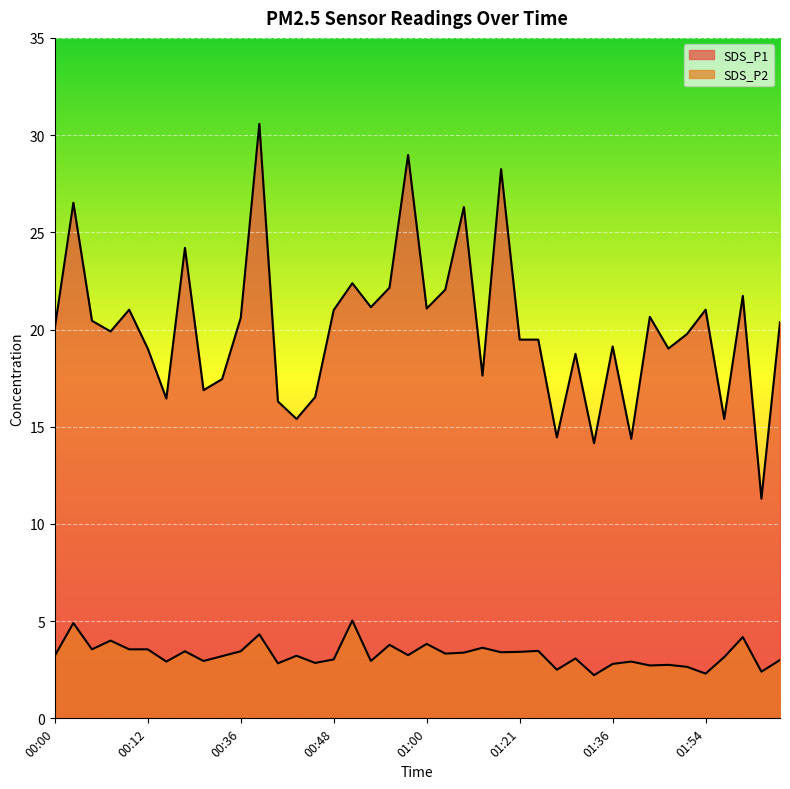

How many lines are shown in the chart?

2